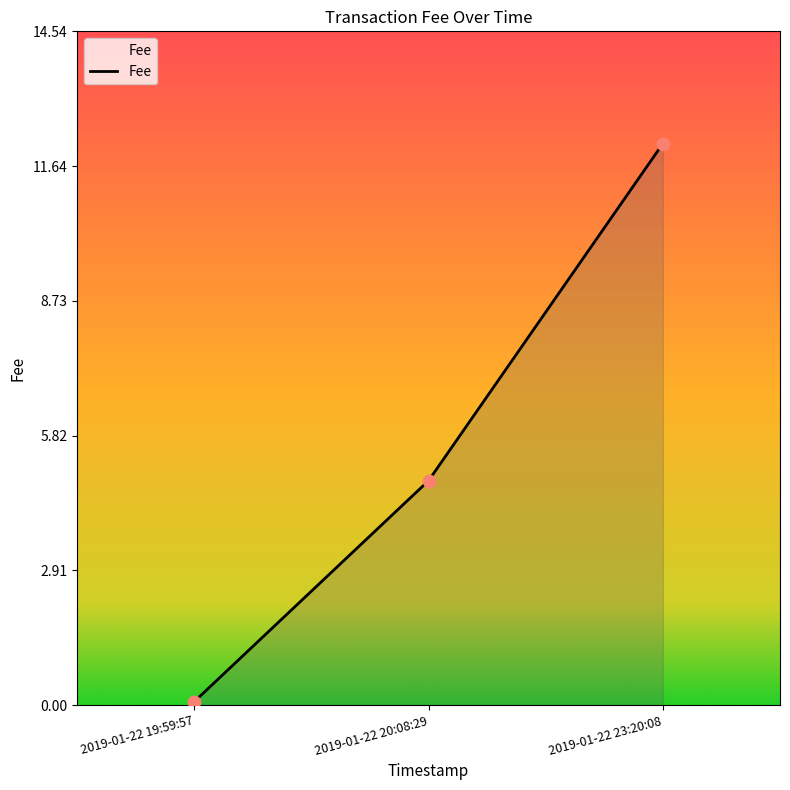

Approximately how many times larger is the value at 2019-01-22 23:20:08 compared to 2019-01-22 20:08:29?

2.5